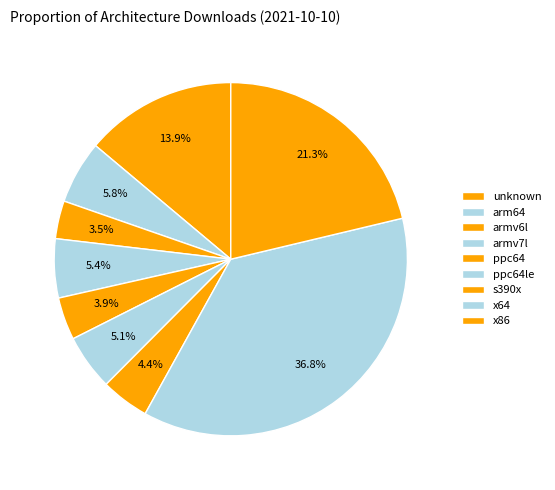

Count the number of slices in the pie.

9